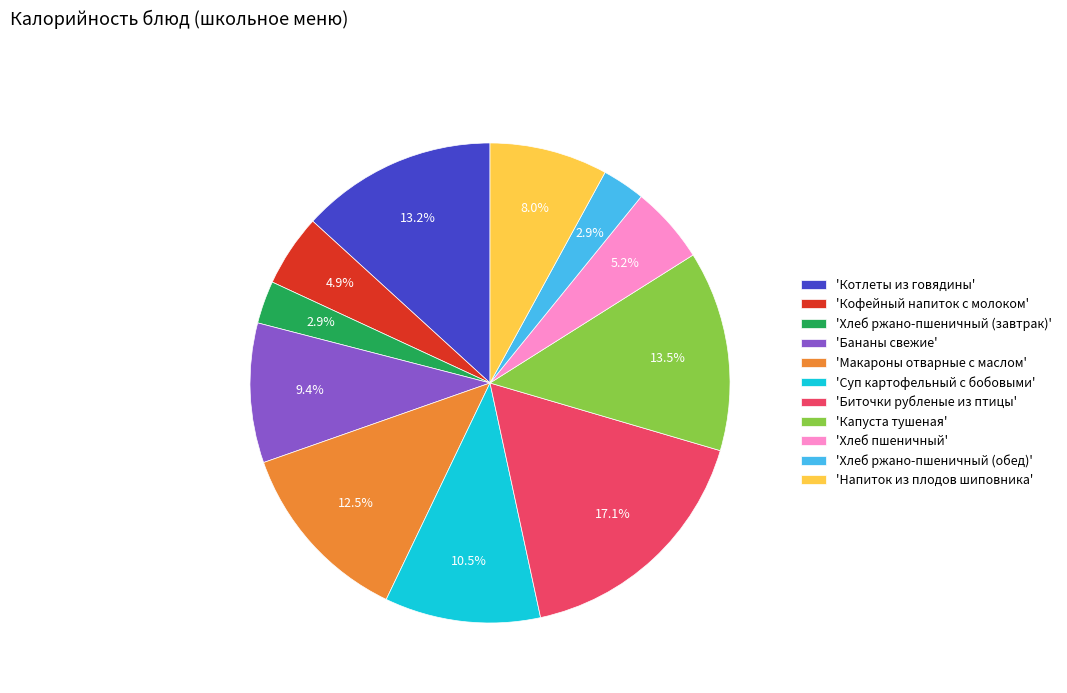

What portion of the pie excludes 'Кофейный напиток с молоком'?

95.1%